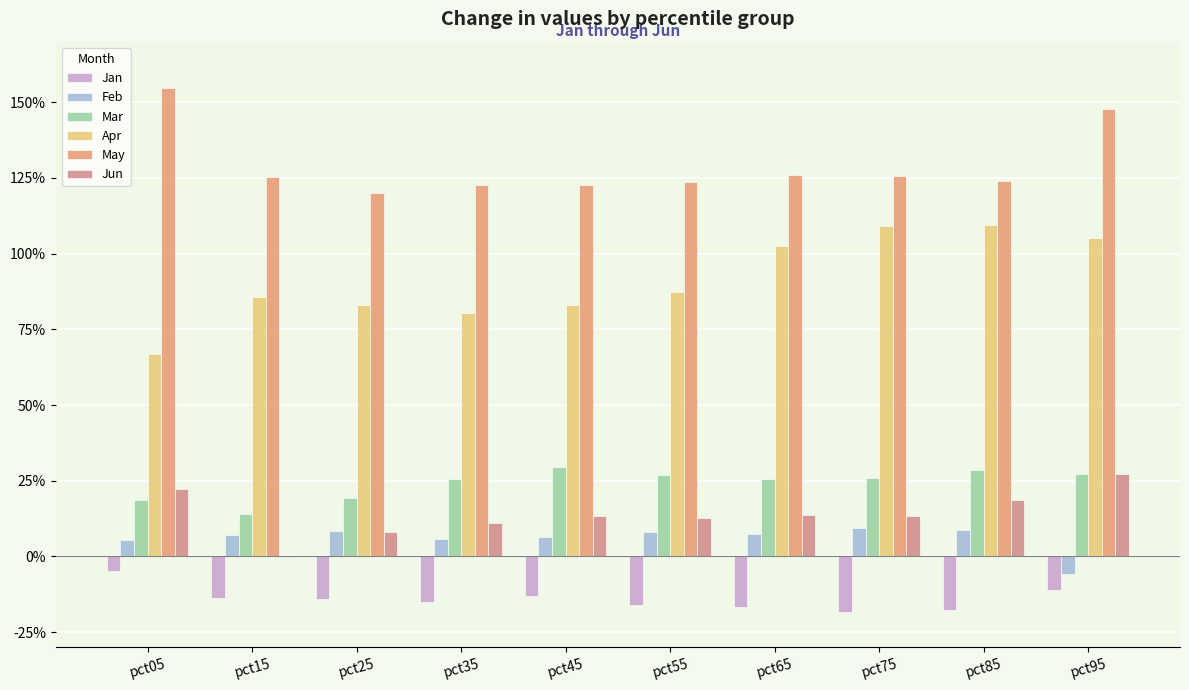

What is the total value across all series at pct55?

242.8